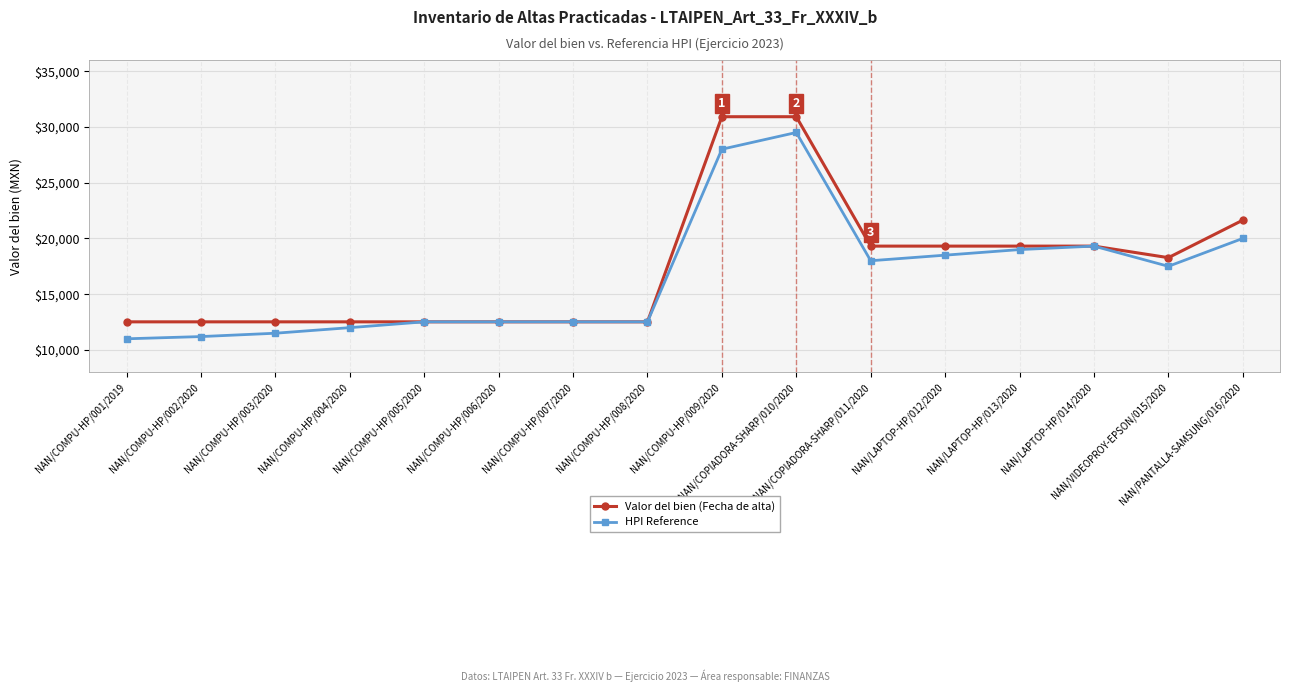

How many distinct data groups are displayed?

2